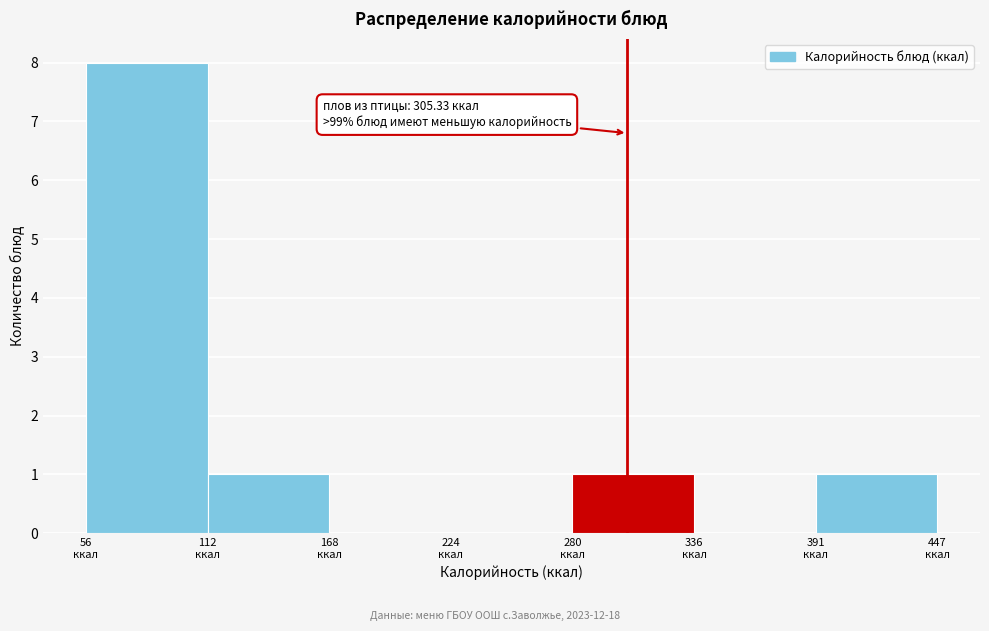

Which range on the x-axis has the tallest bar?

60 to 110